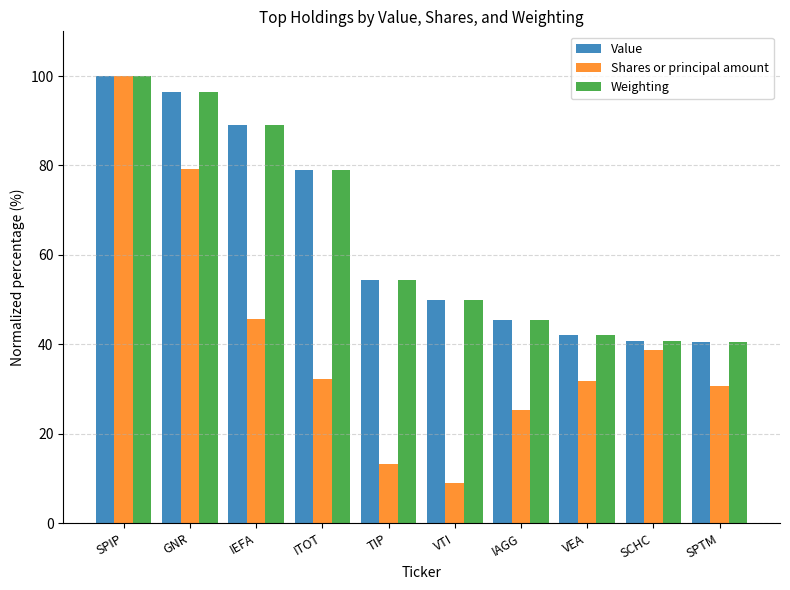

At how many categories does at least one series exceed 73?

4